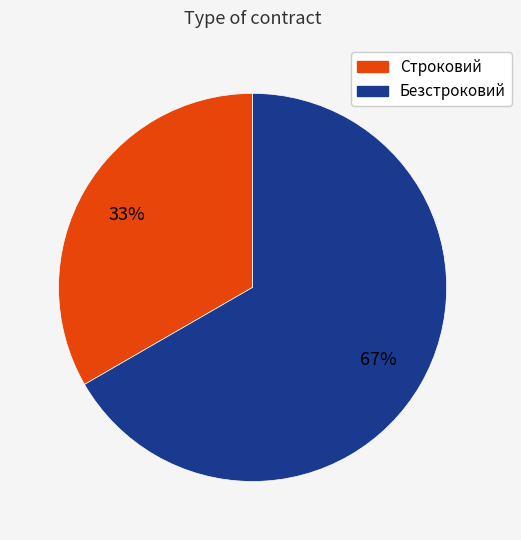

To the nearest percent, what is the combined percentage of Строковий and Безстроковий?

100%